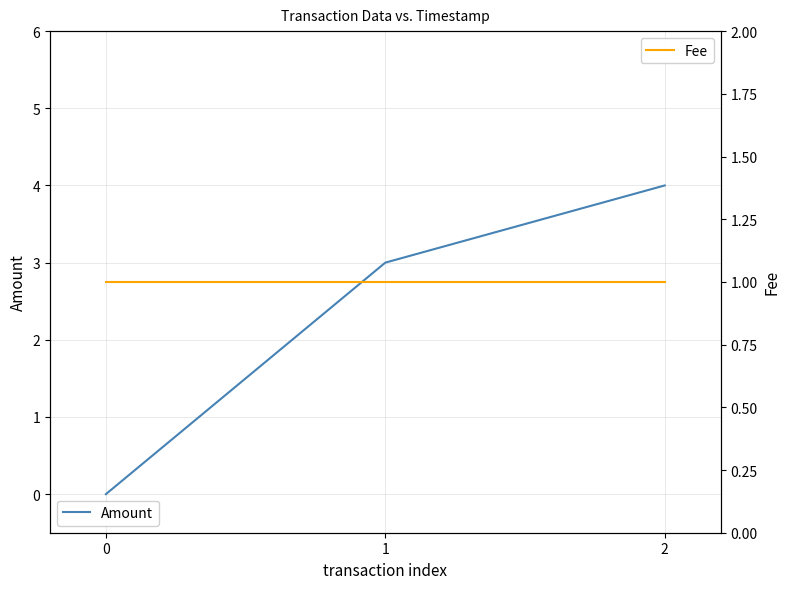

Reading left to right, extract all data points from this chart.

Amount: 0	3	4
Fee: 1	1	1